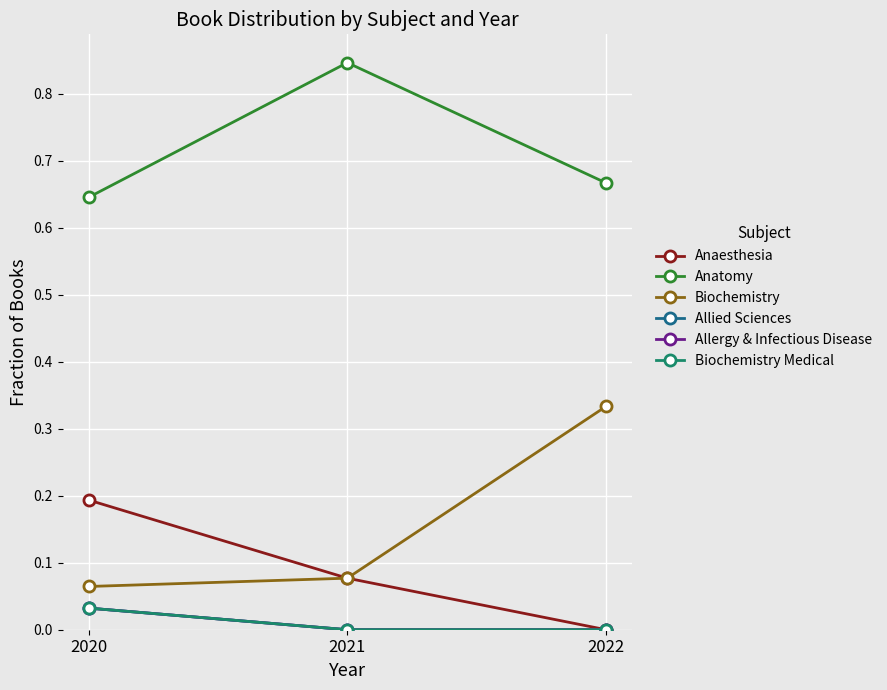

True or false: Biochemistry has a value of 0.1 at 2021.

True